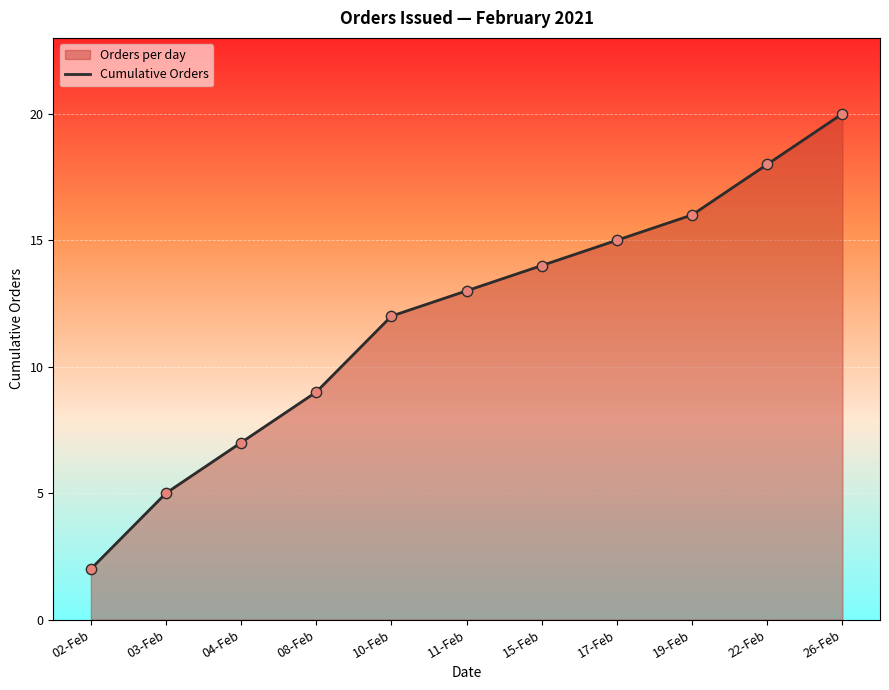

What is the change in value from 22-Feb to 26-Feb?

+2